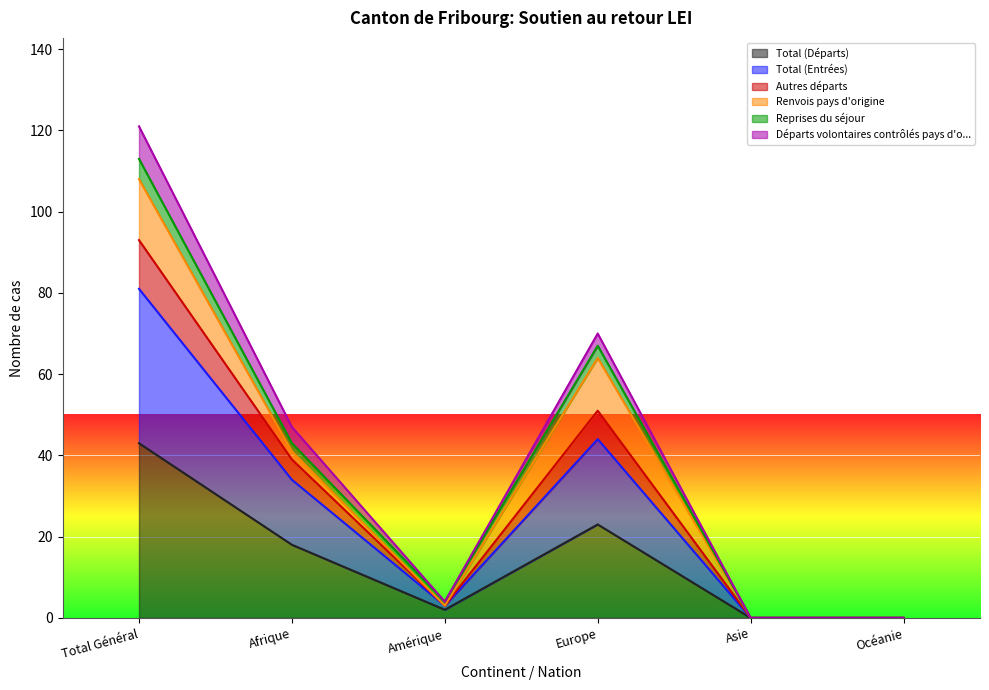

In Total (Entrées), how many points are higher than both neighbors (excluding endpoints)?

1